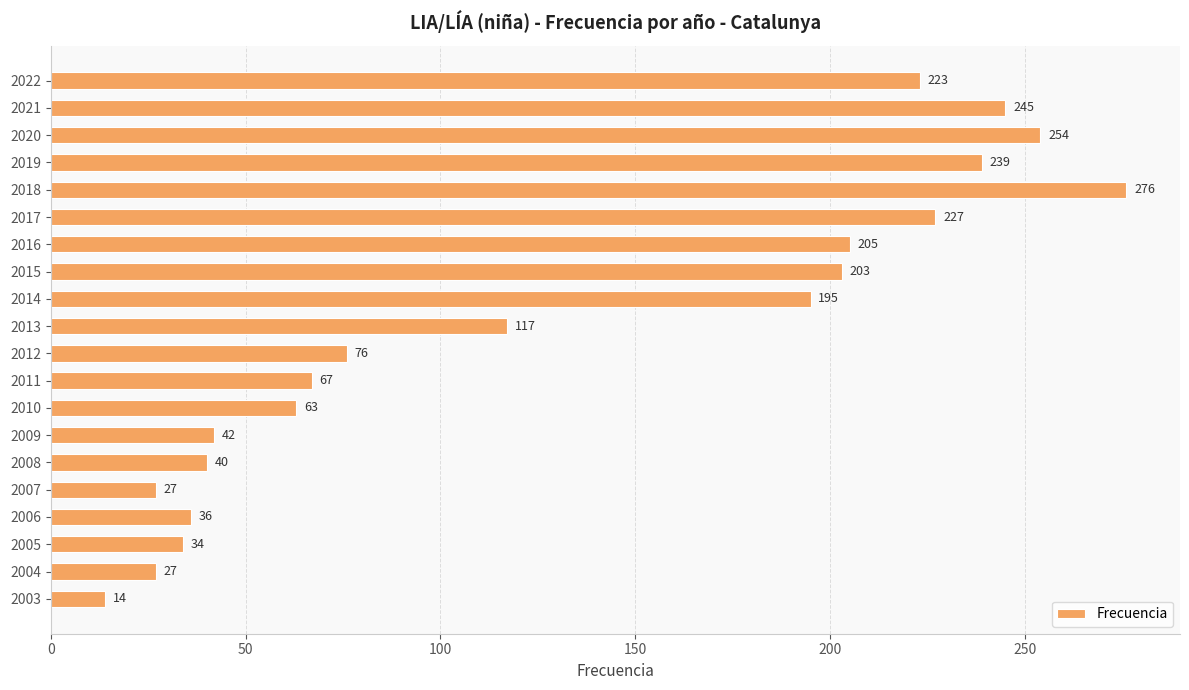

At which label is the value closest to 145?

2013